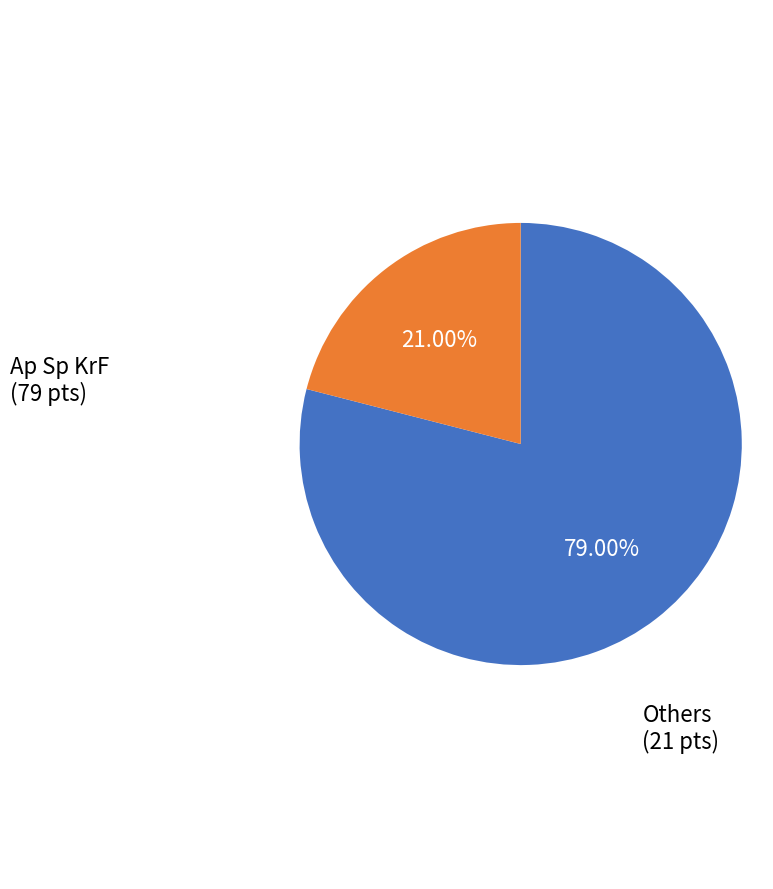

Is there a majority slice in this chart?

Yes